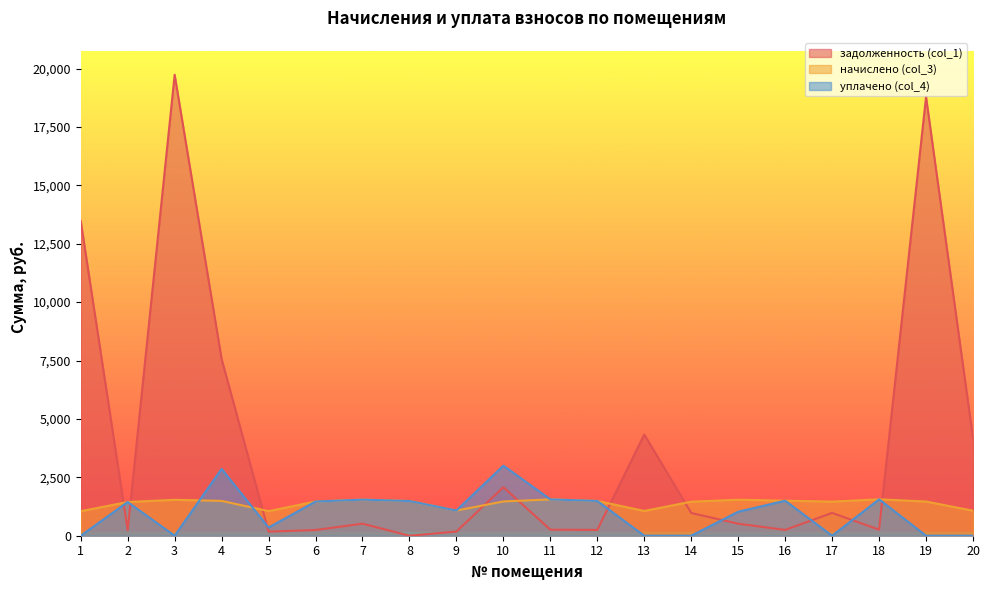

What is the approximate value of задолженность (col_1) at 16?

249.8